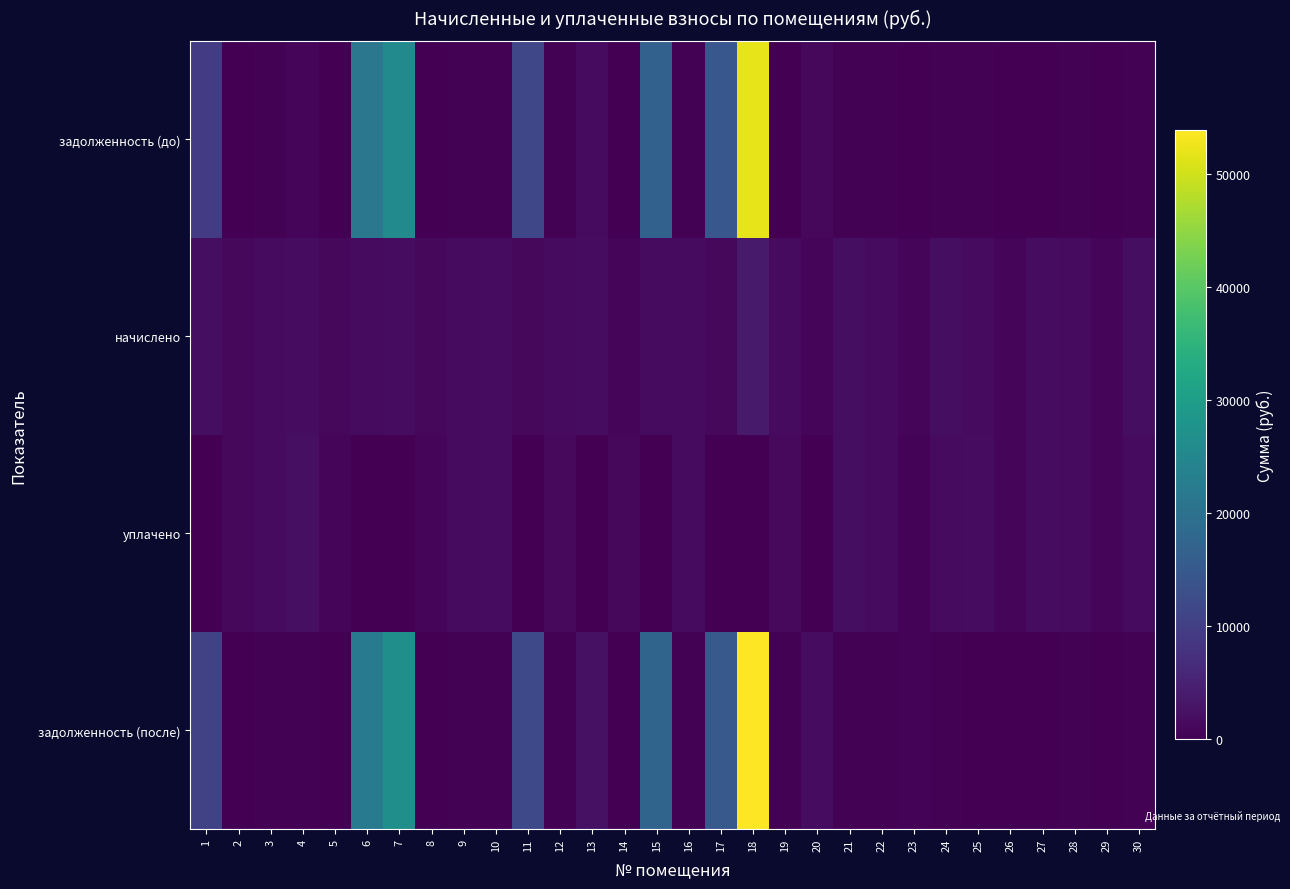

Count the number of categories in the chart.

30